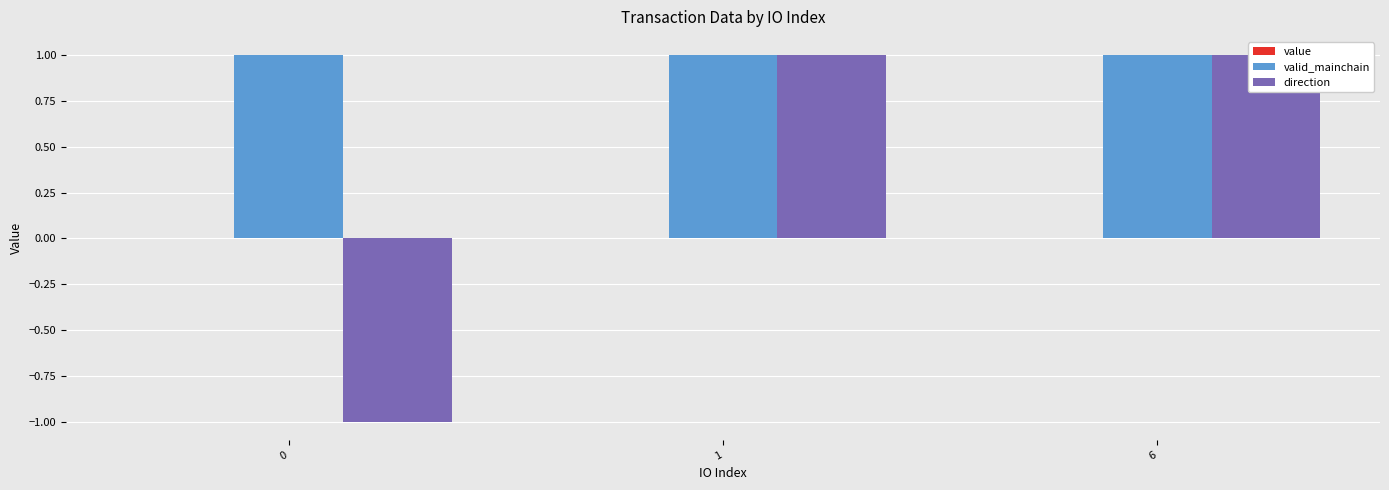

How many bars are there in total?

9